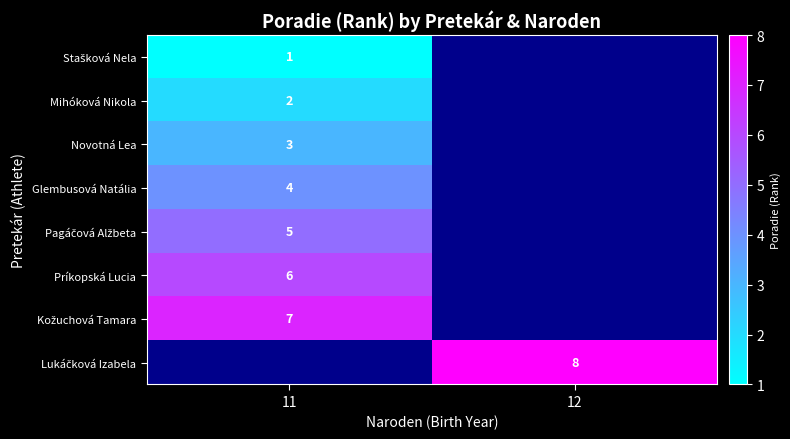

At how many categories does at least one series exceed 4?

2